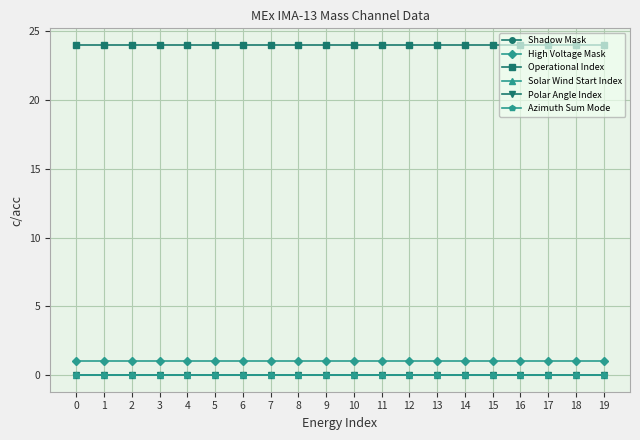

Which series has the largest range (max minus min)?

Shadow Mask